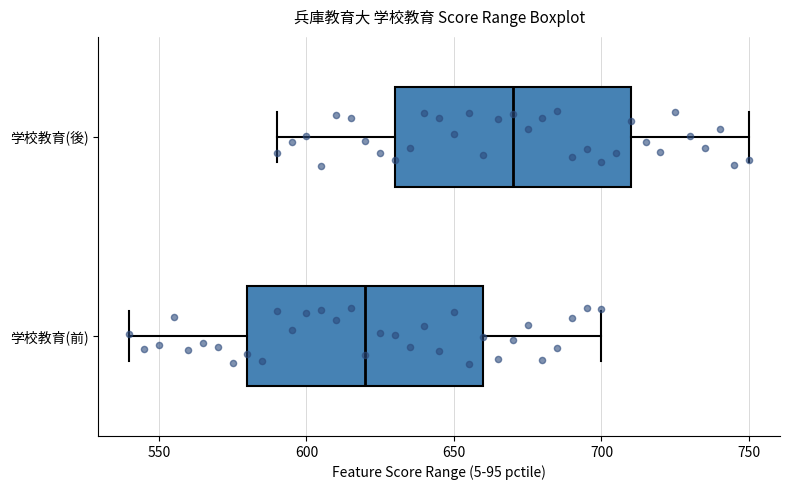

Reading bottom to top, transcribe this box plot: for each box, give where its median line is, the range the box spans, and where its two whiskers end, as read against the x-axis. The values are not printed on the chart, so give them approximately, as read against the axis.

学校教育(前): median 620, box 580 to 660, whiskers 540 to 700
学校教育(後): median 670, box 630 to 710, whiskers 590 to 750